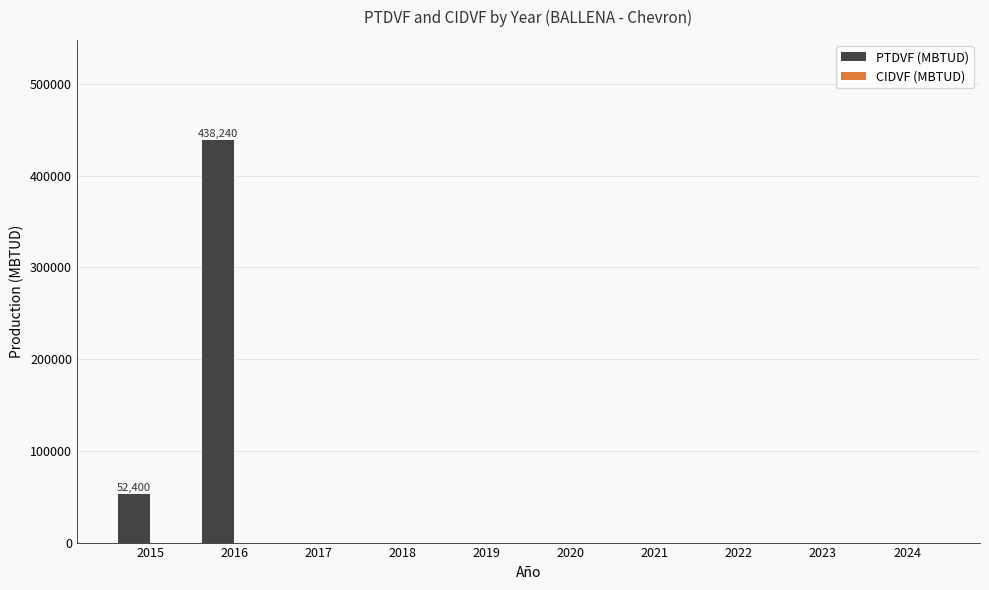

How many distinct data groups are displayed?

1